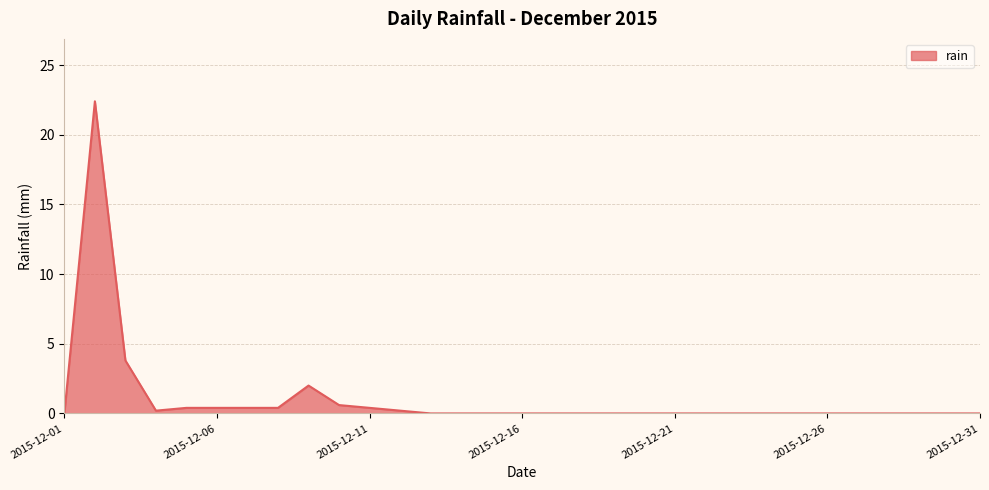

What is the greatest value displayed?

22.4